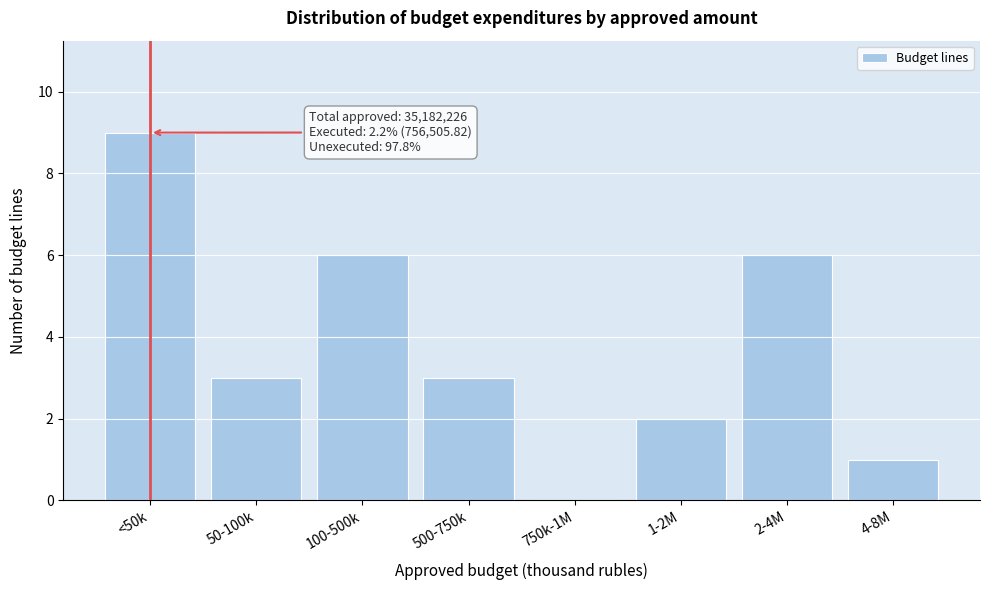

Reading right to left, what are all the values shown in this chart?

4-8M=1	2-4M=6	1-2M=2	750k-1M=0	500-750k=3	100-500k=6	50-100k=3	<50k=9